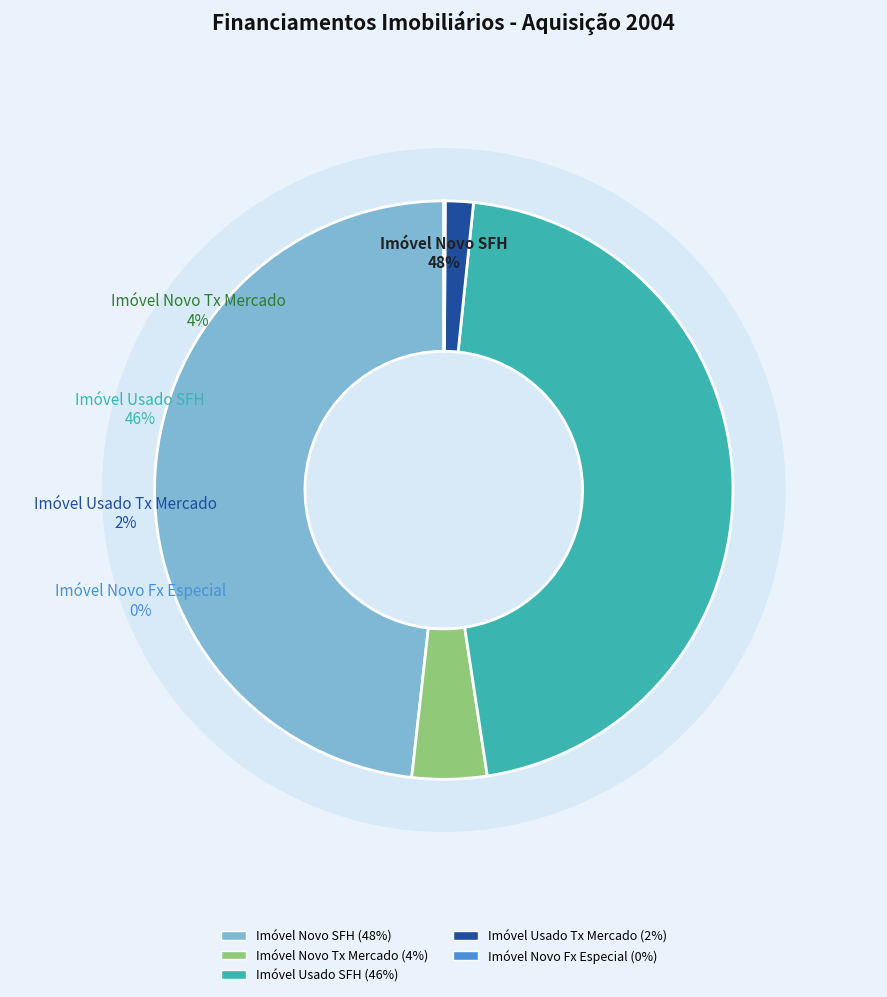

Is Imóvel Novo SFH the majority of the pie?

No